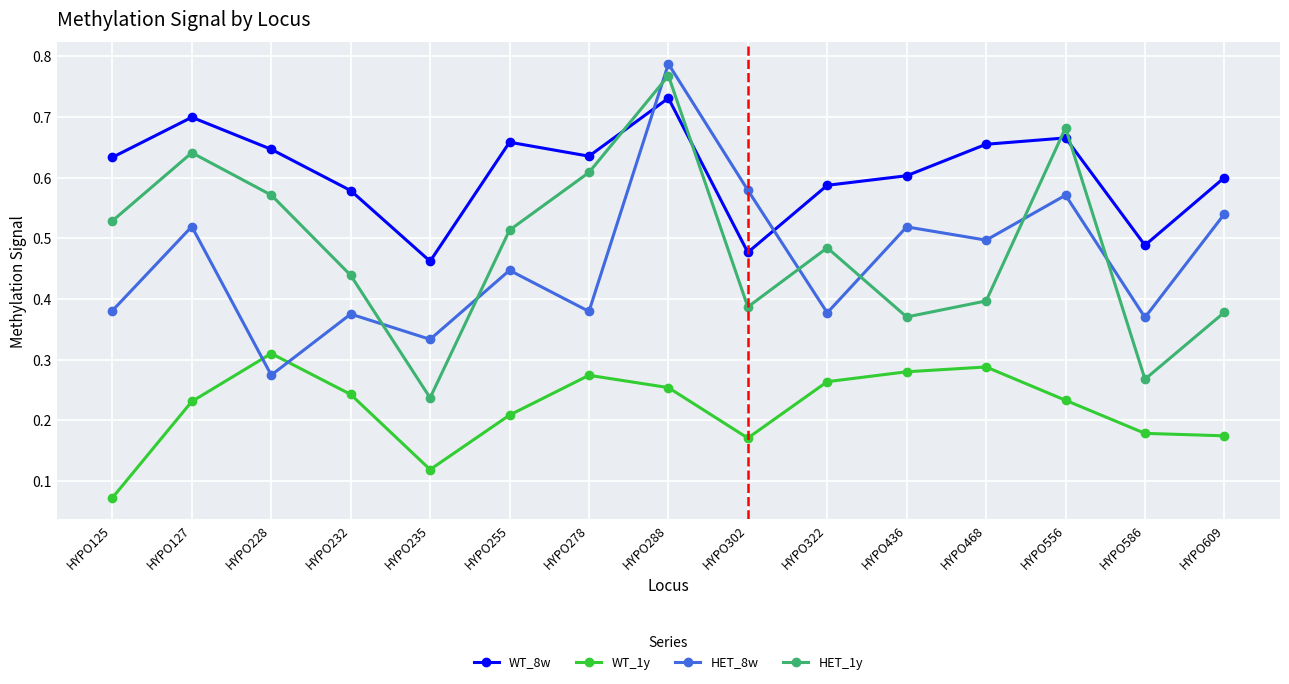

What is the sum of the HET_8w values at HYPO302 and HYPO278?

1.0